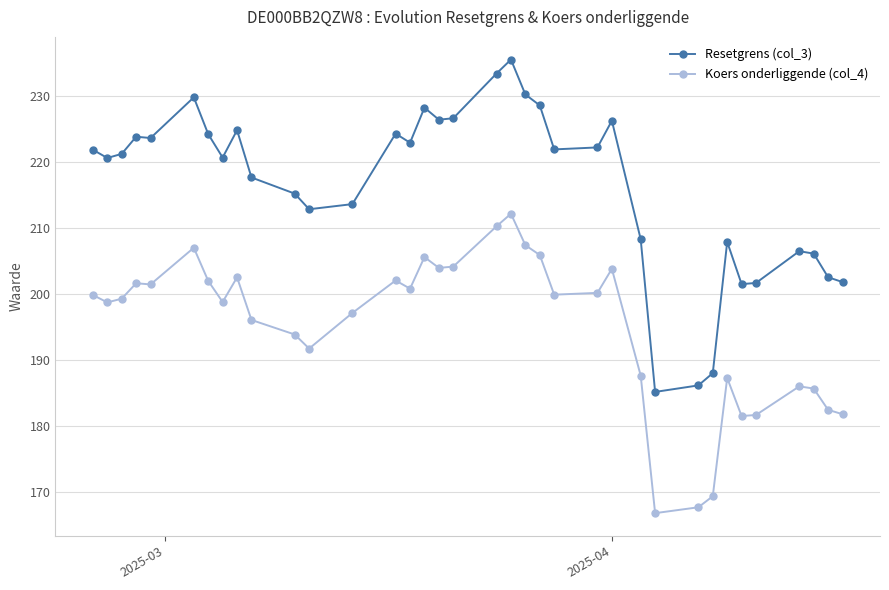

What is the value of the Koers onderliggende (col_4) point at the 5th from the left?

201.4